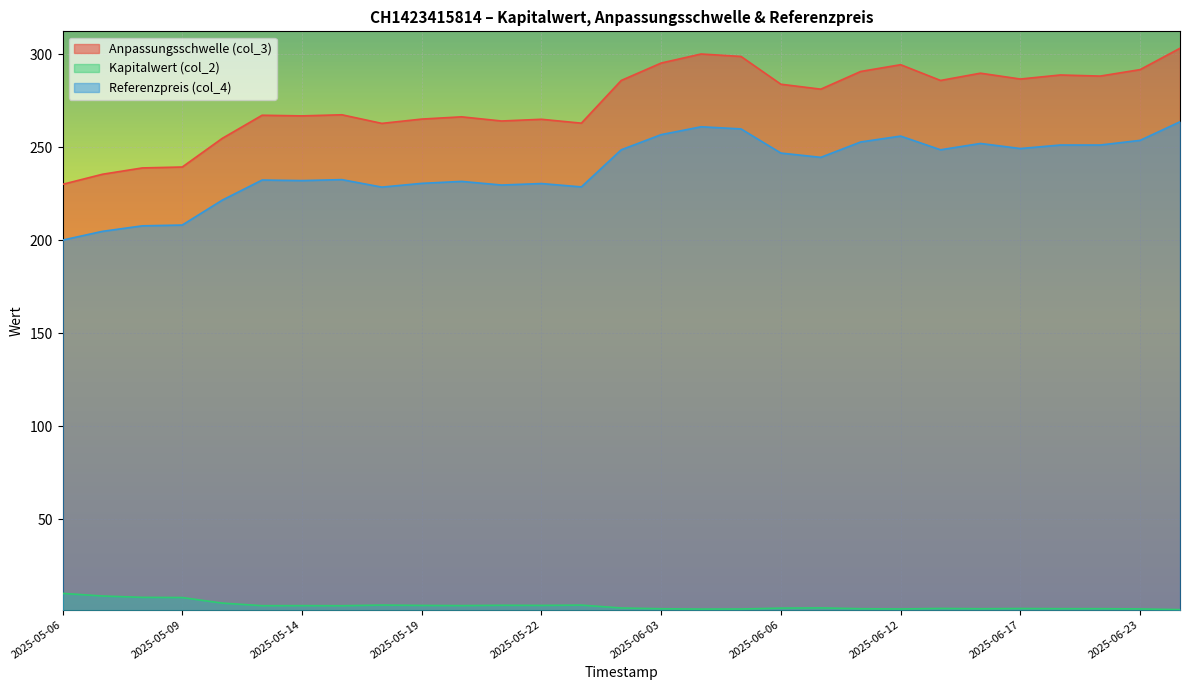

Between 2025-06-17 and 2025-05-16, which is larger?

2025-06-17